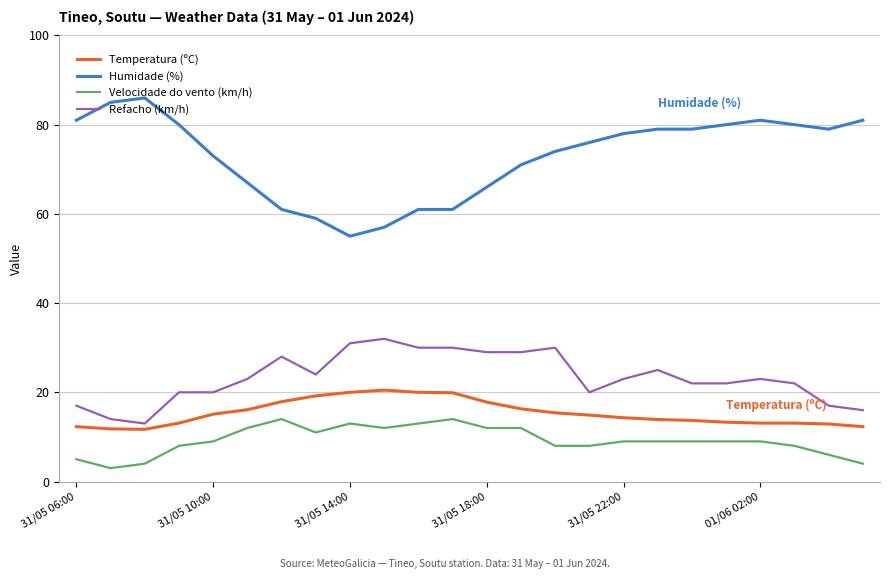

How many lines are shown in the chart?

4